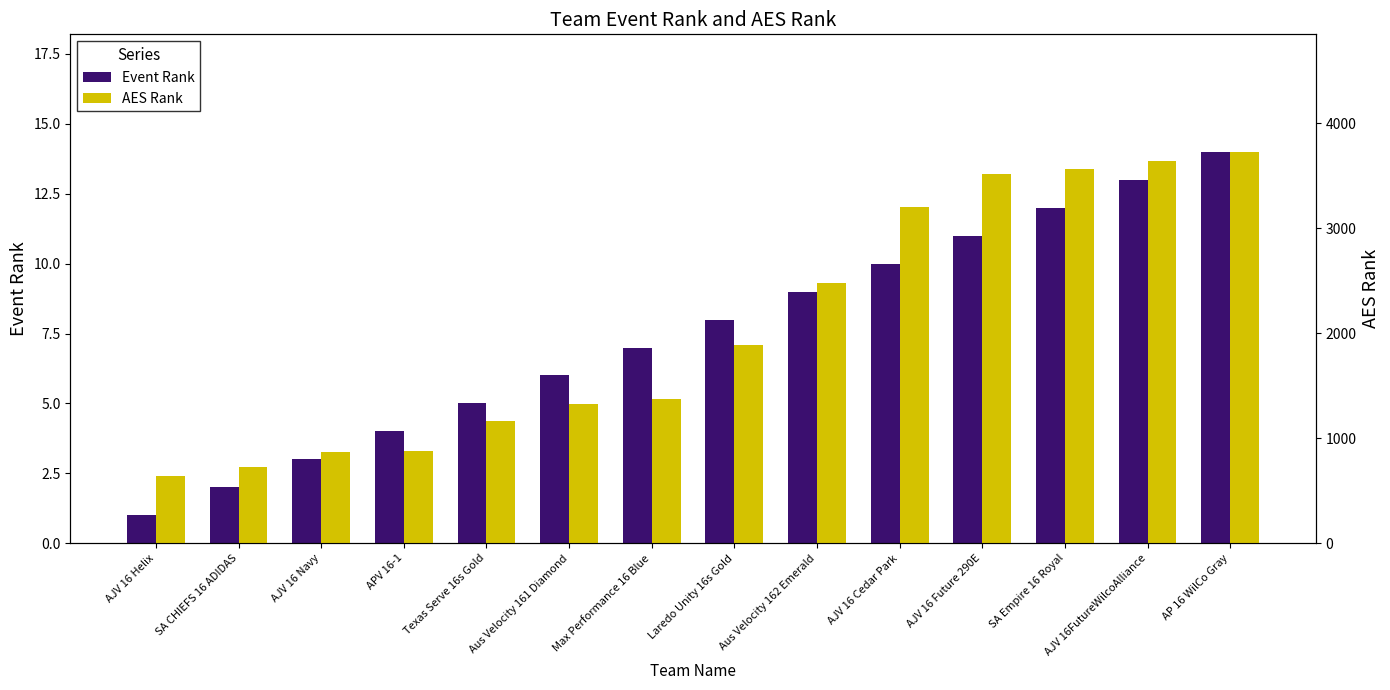

Read the Event Rank value at SA Empire 16 Royal, to the nearest 10.

10